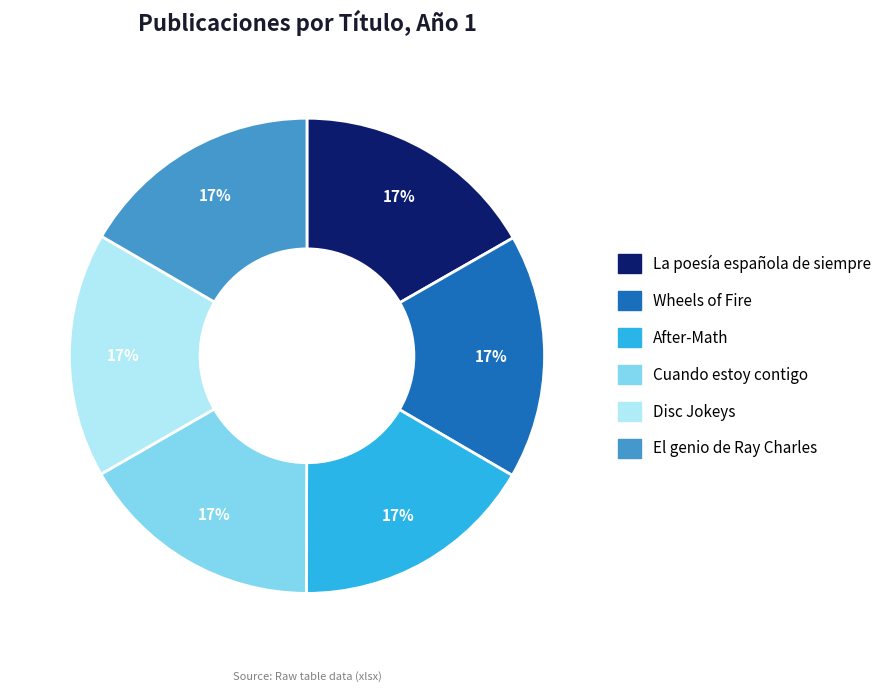

True or false: Disc Jokeys accounts for 17% of the total.

True